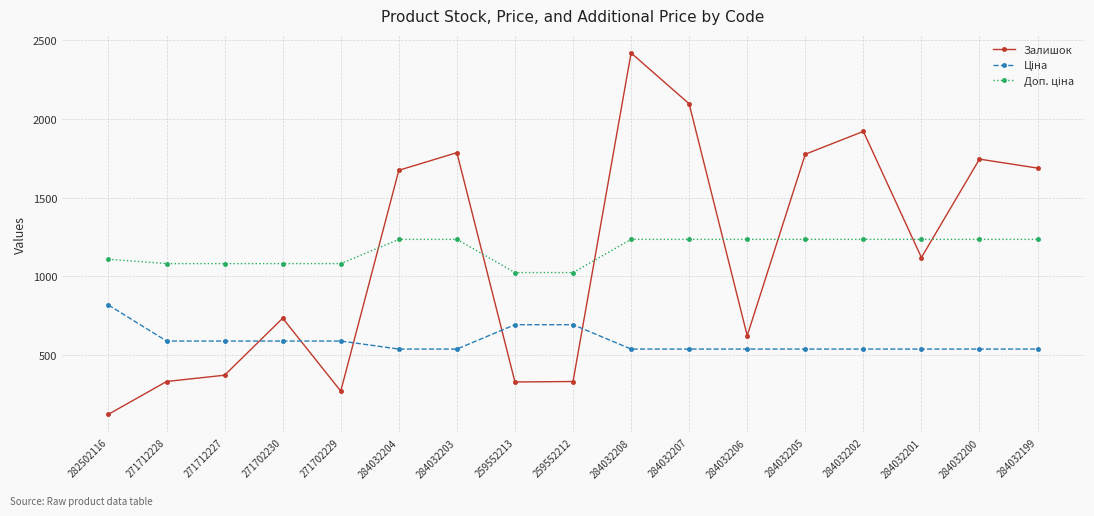

At how many categories does at least one series exceed 1637?

8